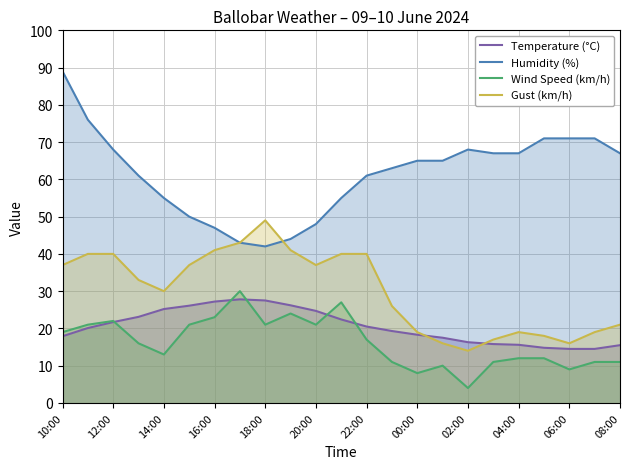

What is the spread (max minus min) of values at 04:00?

55.0